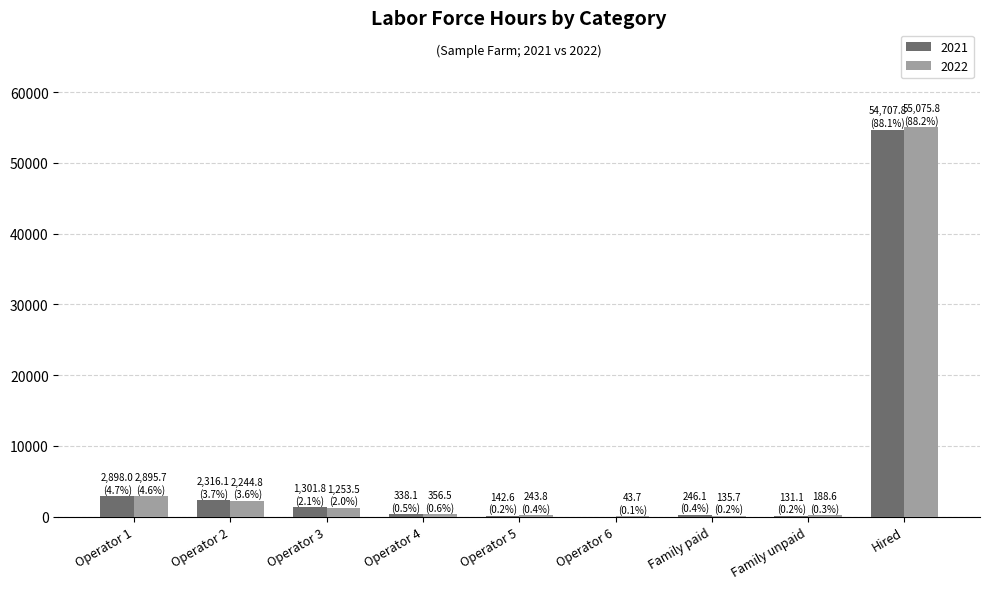

Which label corresponds to the largest value in the chart?

Hired